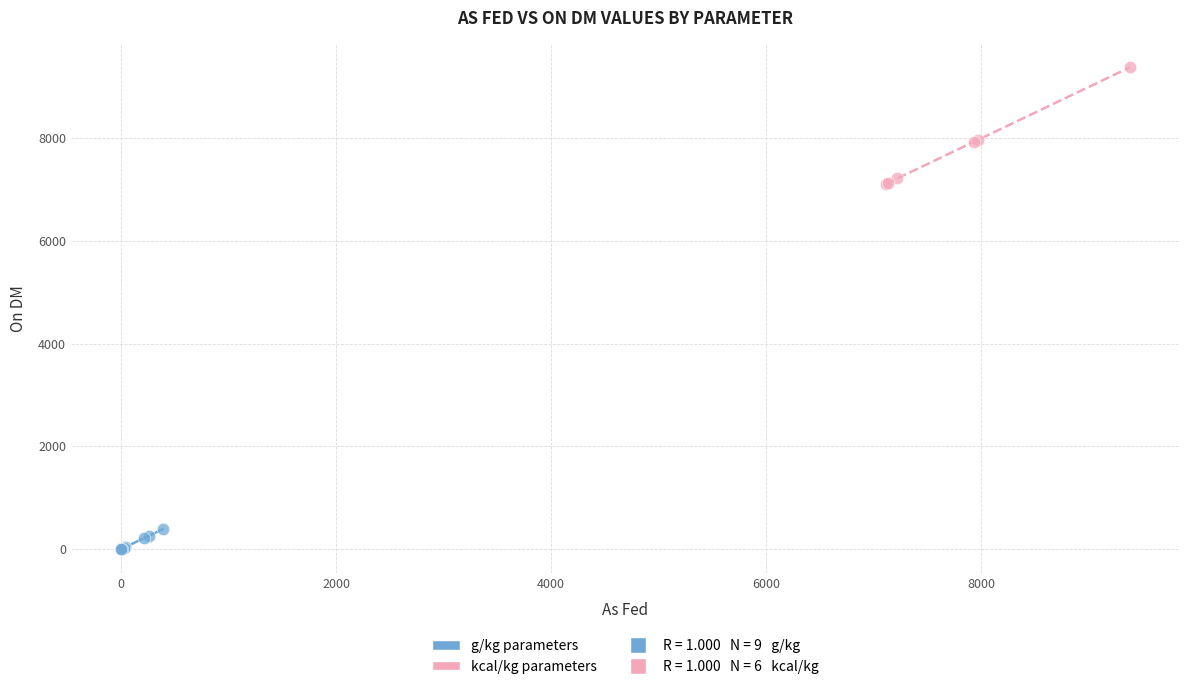

Which series contains the lowest Y value?

g/kg parameters